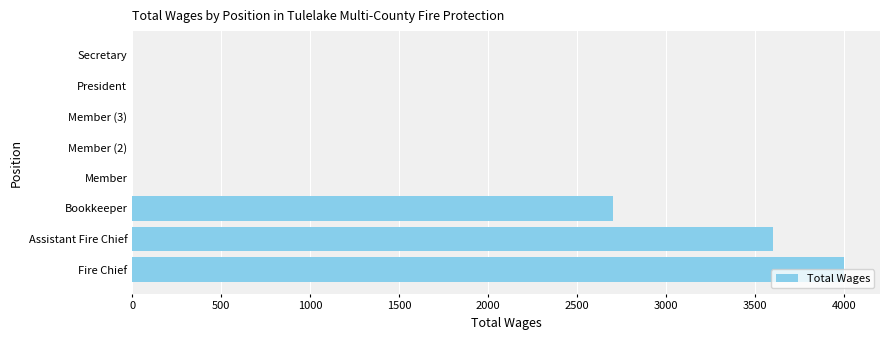

Is it true that the value at Fire Chief is 2127?

False